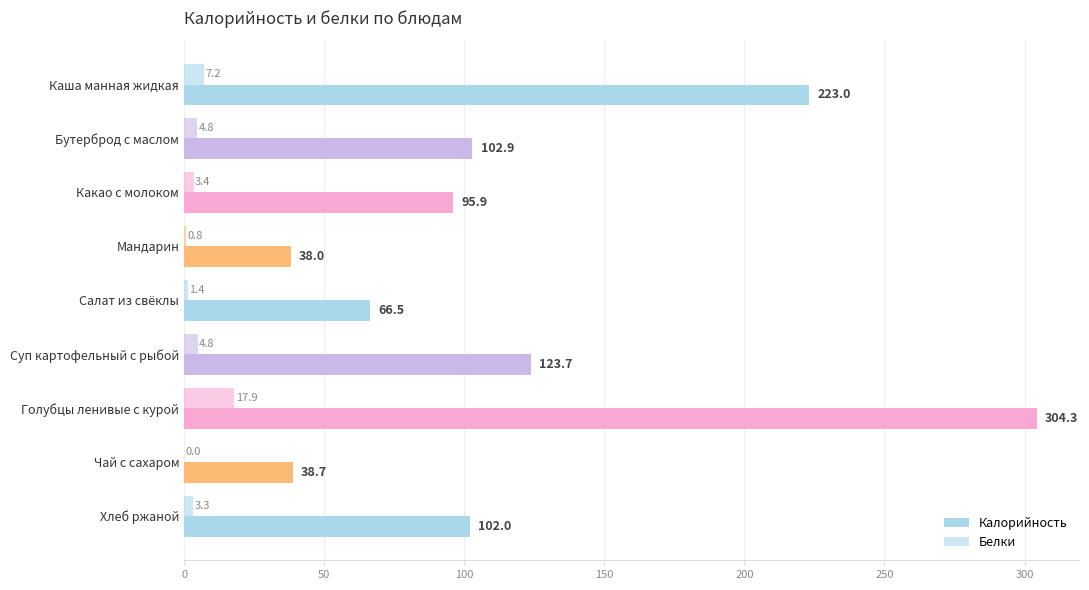

Reading left to right, extract all data points from this chart.

Калорийность: 223.0	102.9	95.9	38.0	66.5	123.7	304.3	38.7	102.0
Белки: 7.2	4.8	3.4	0.8	1.4	4.8	17.9	0.0	3.3